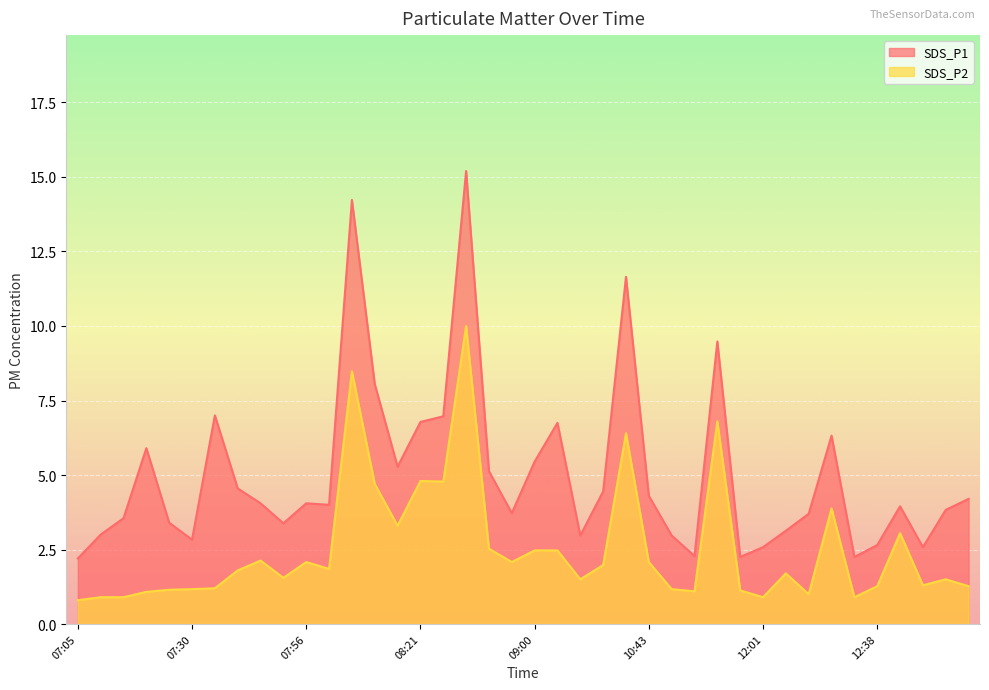

At which category is the sum across all series the highest?

08:43